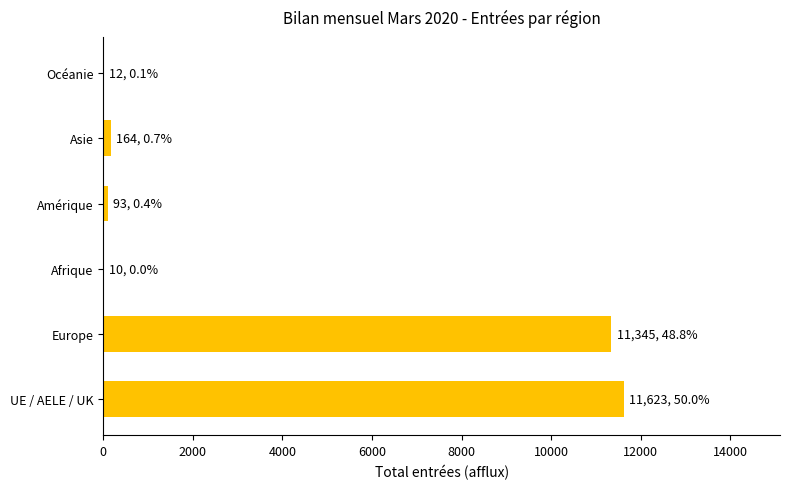

What is the maximum value shown in the chart?

11623